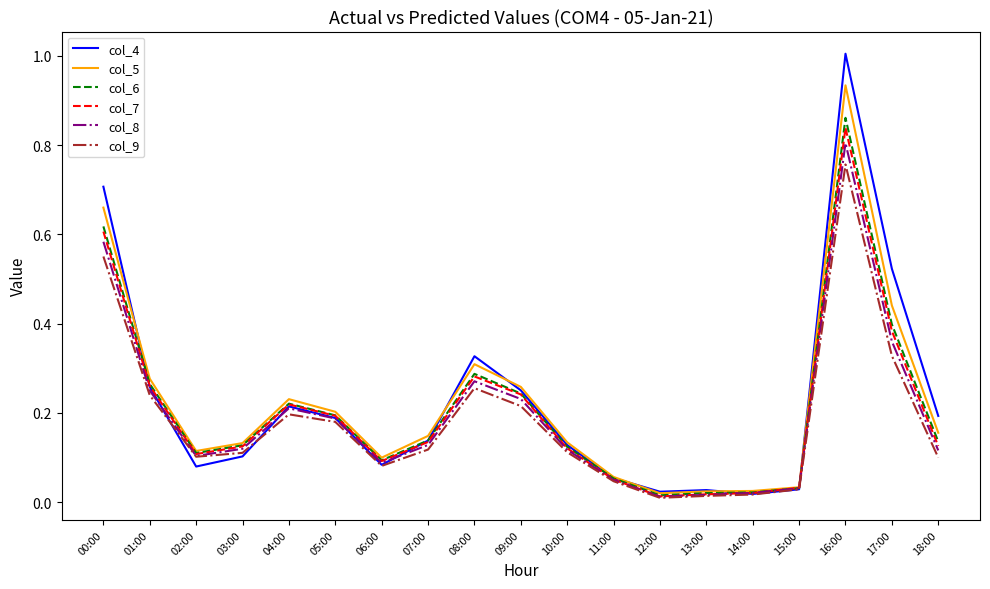

Is it true that col_5 equals 0.2 at 02:00?

False